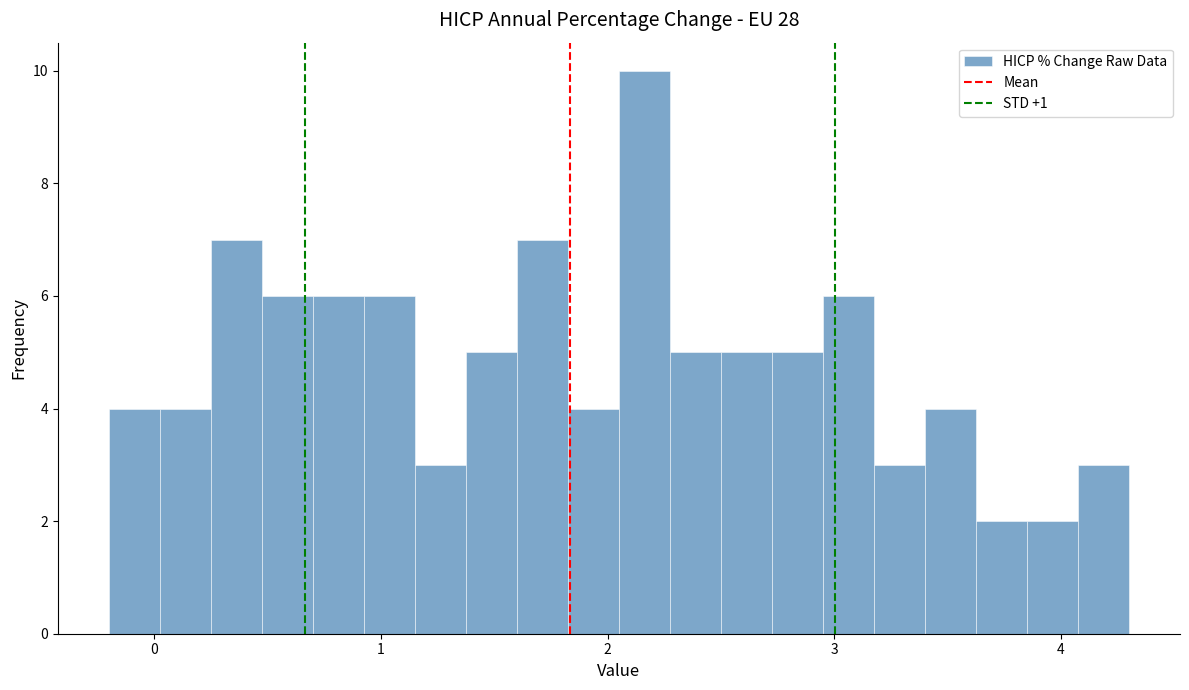

Around what value on the x-axis is the tallest bar? Give the approximate position of its centre, as read against the axis.

2.2